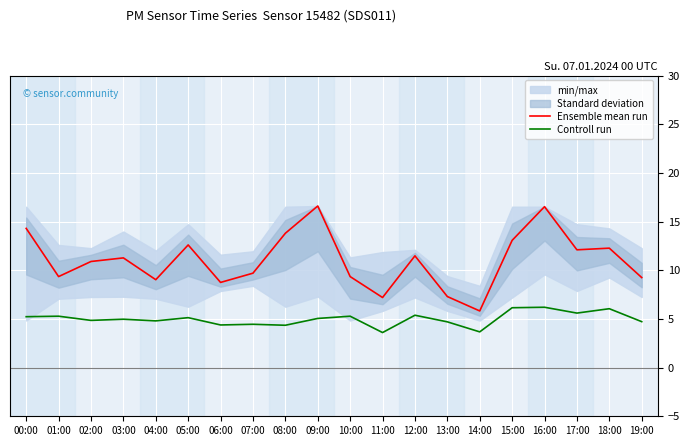

Which series changed the most between 01:00 and 13:00?

Ensemble mean run